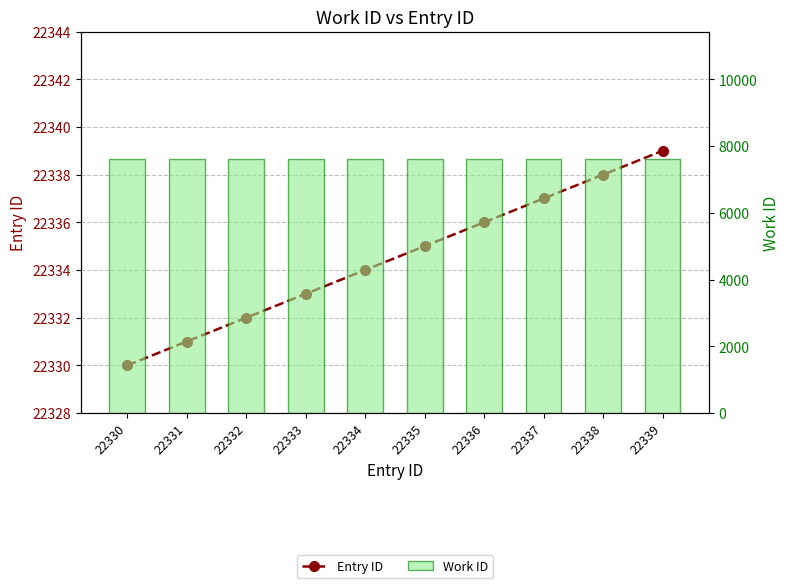

At which category does the chart reach its peak across all series?

22339